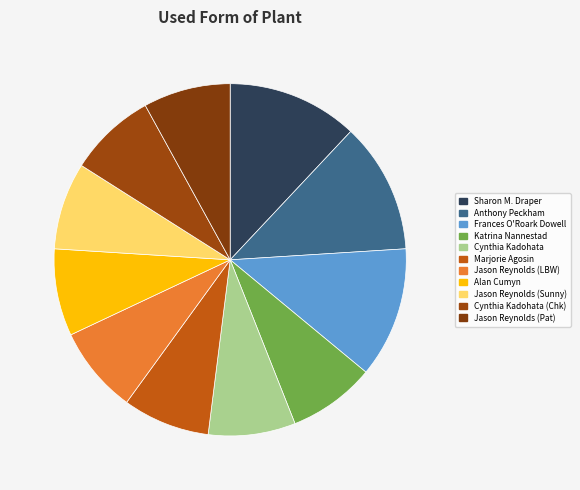

What is the smallest slice in the pie chart?

Katrina Nannestad